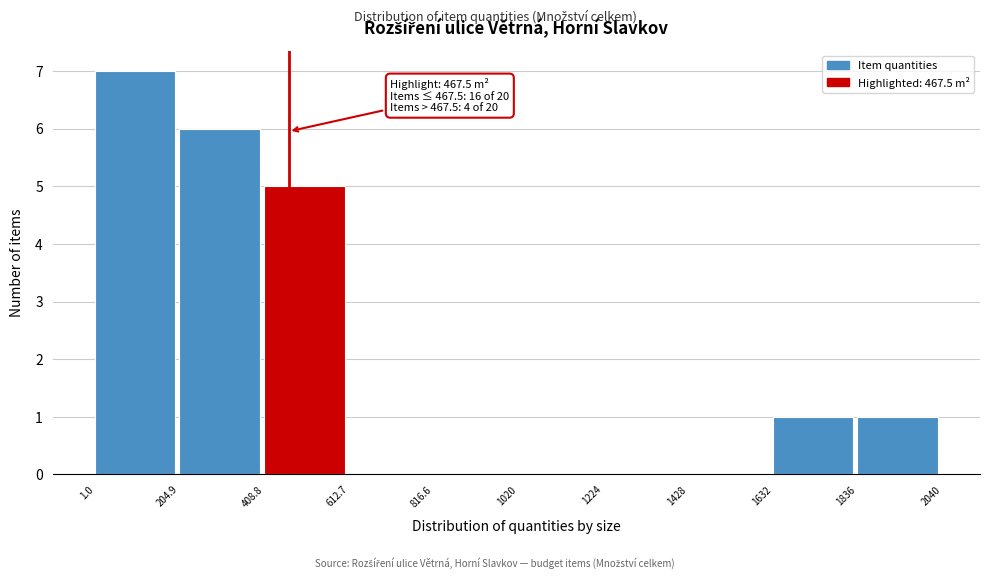

Over which range of the x-axis is the bar tallest?

1.0 to 204.9